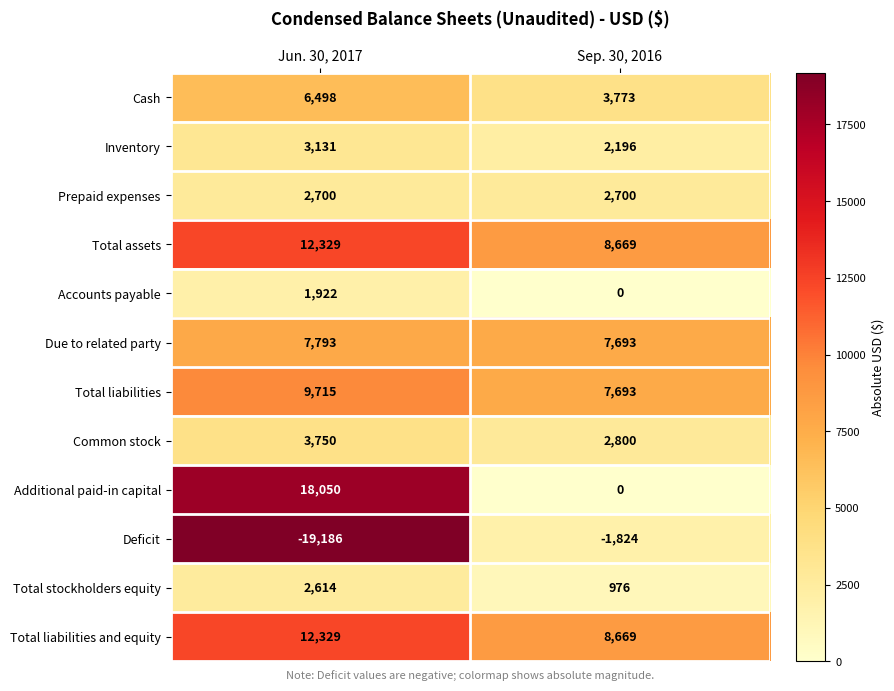

True or false: Prepaid expenses has a value of 2700 at Jun. 30, 2017.

True